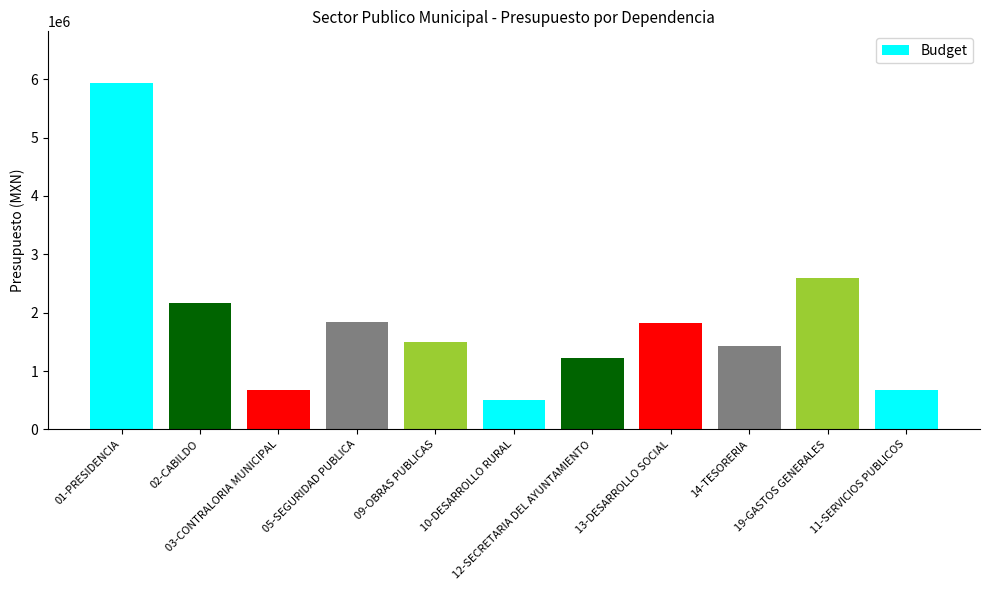

What is the label of the 10th bar from the left?

19-GASTOS GENERALES